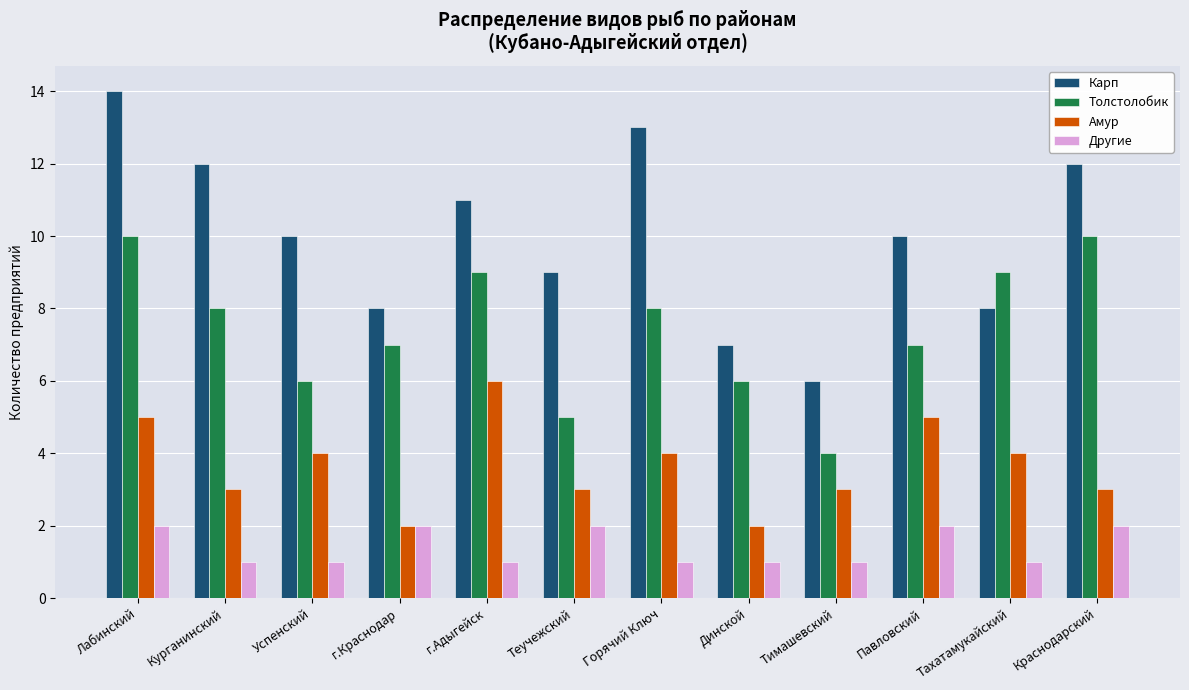

What are all the series names shown in the legend?

Карп, Толстолобик, Амур, Другие